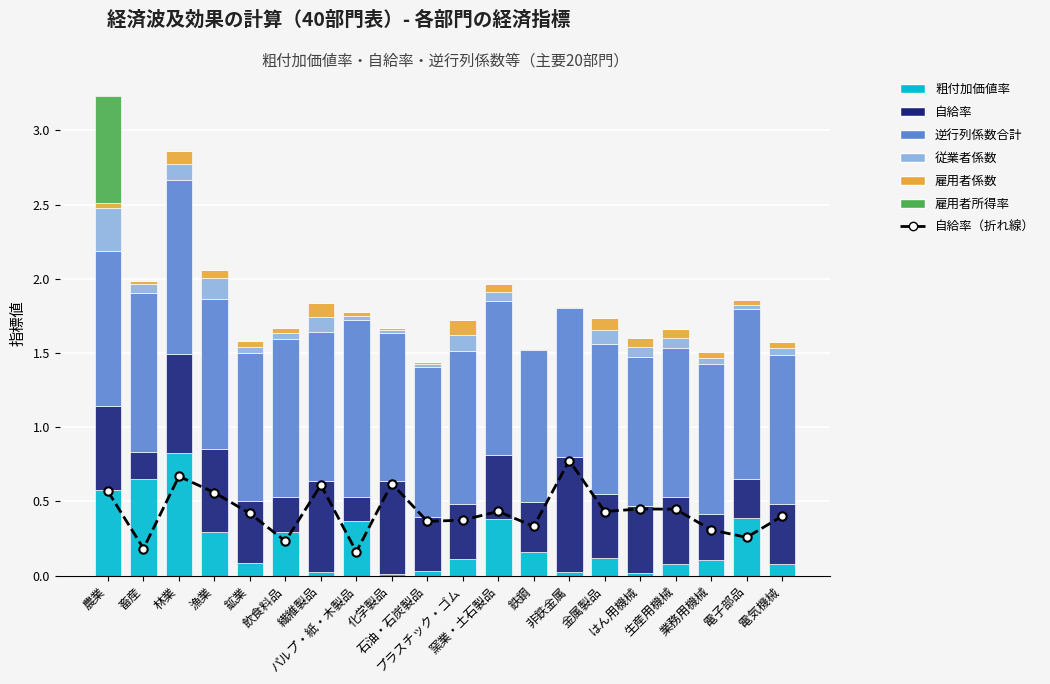

The value of 逆行列係数合計 at プラスチック・ゴム is 1.7. True or false?

False